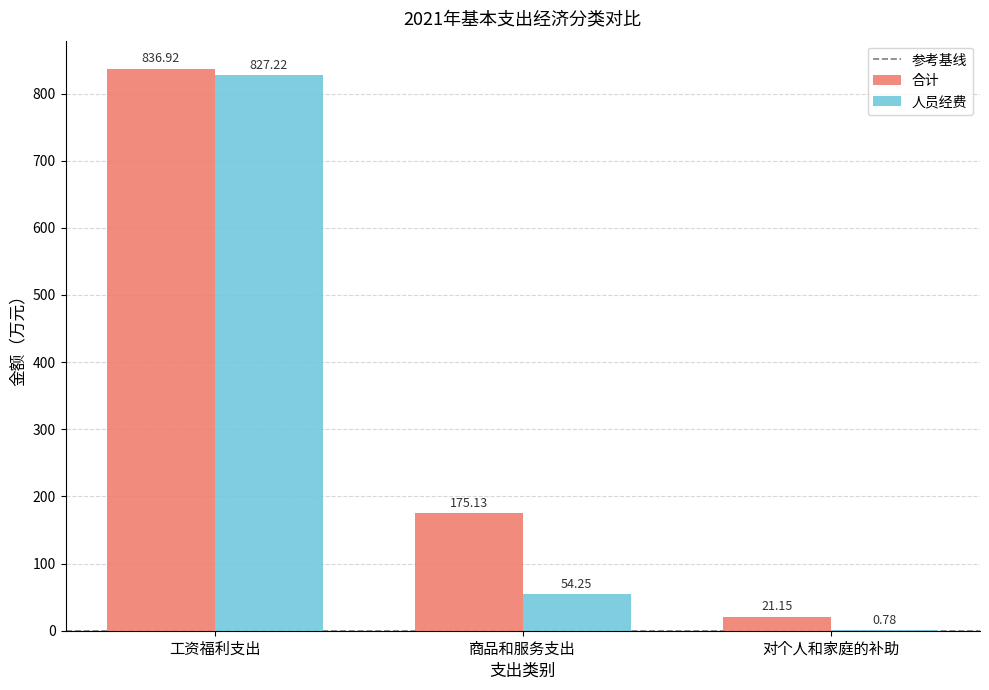

What is the sum of the 人员经费 values at 对个人和家庭的补助 and 商品和服务支出?

55.0